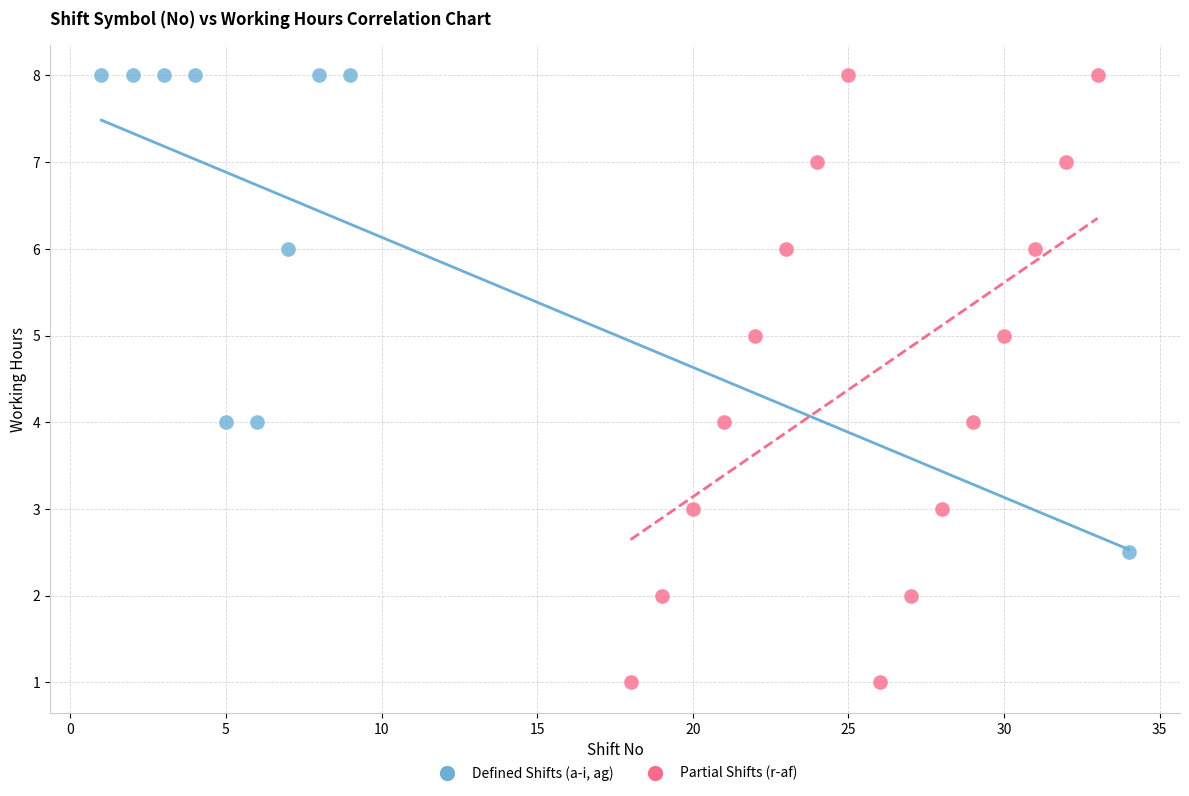

Which series has the widest spread of Y values?

Partial Shifts (r-af)